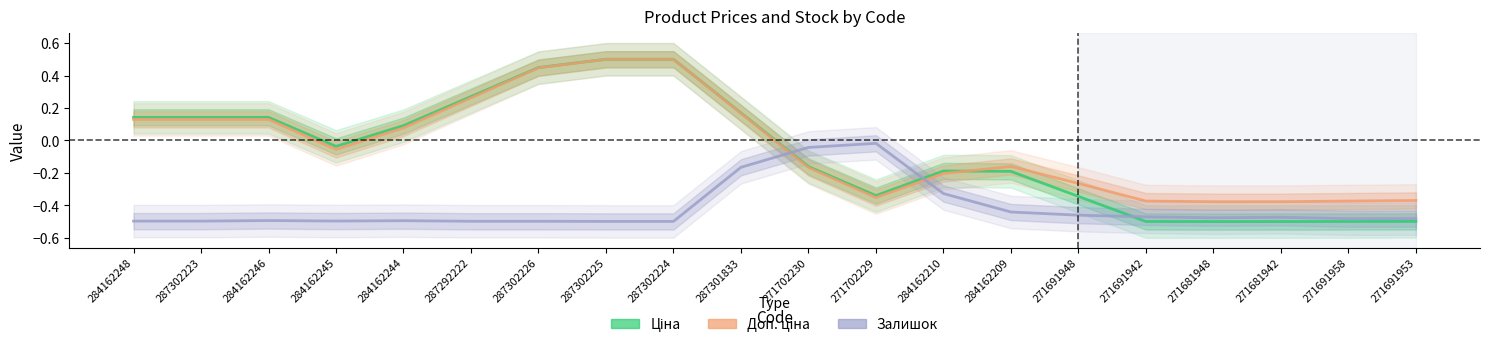

List the series in order of their peak value, highest first.

Ціна, Доп. ціна, Залишок